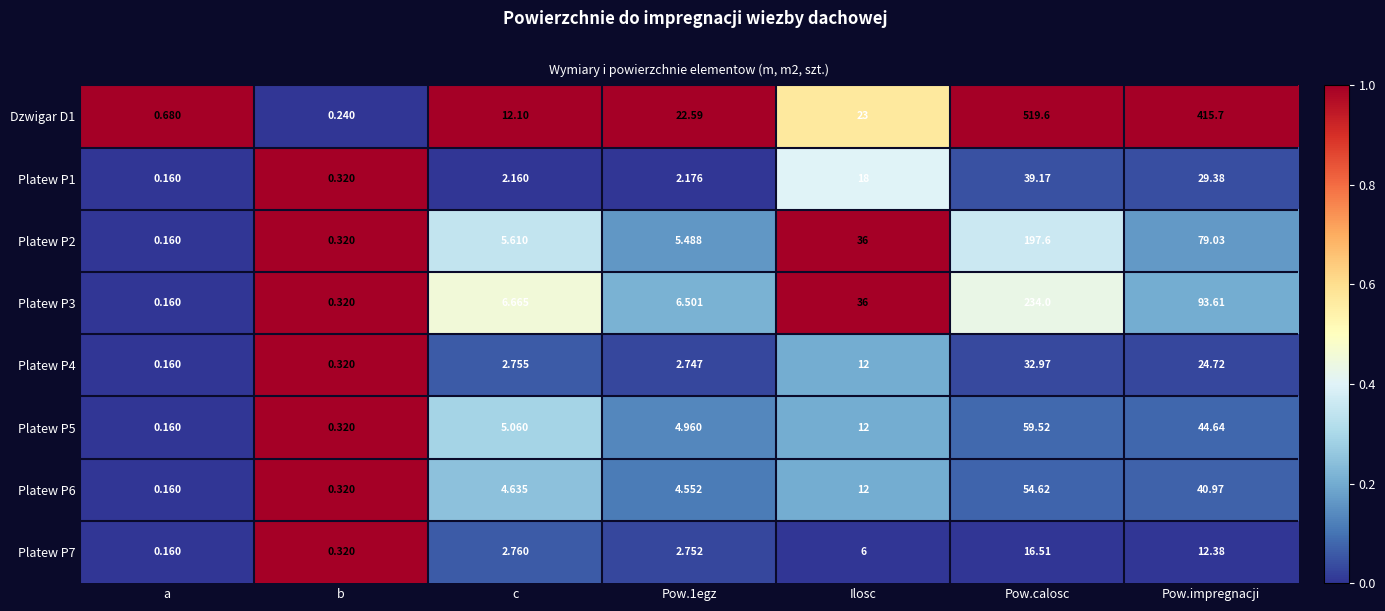

What is the total value across all series at Pow.impregnacji?

740.4